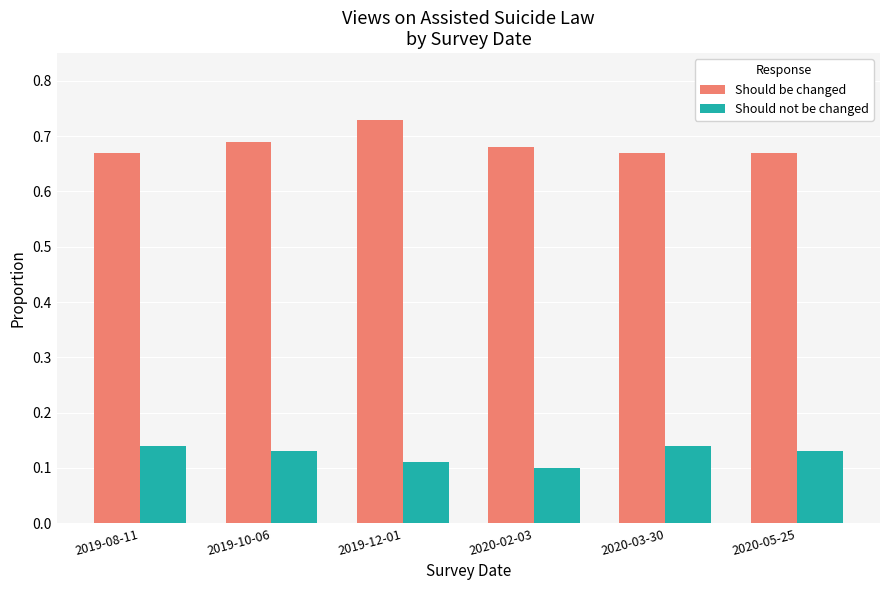

Which series has the largest range (max minus min)?

Should be changed